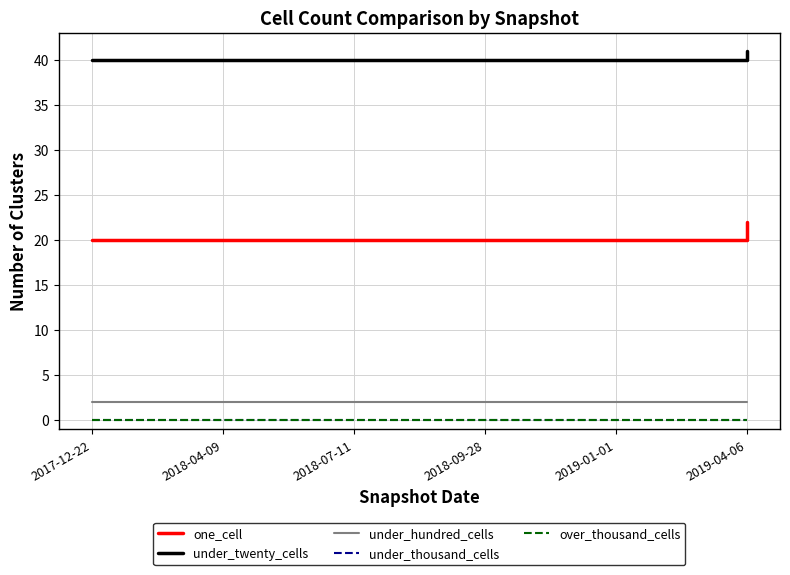

Which series has the largest total across all categories?

under_twenty_cells